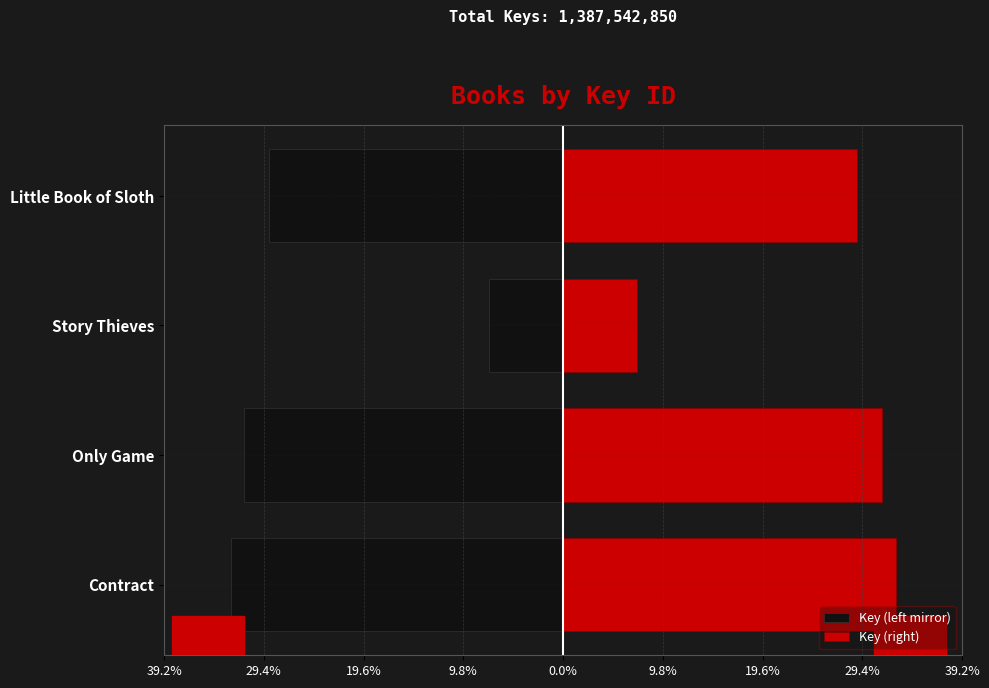

Which series has the widest spread of values?

Key (left mirror)